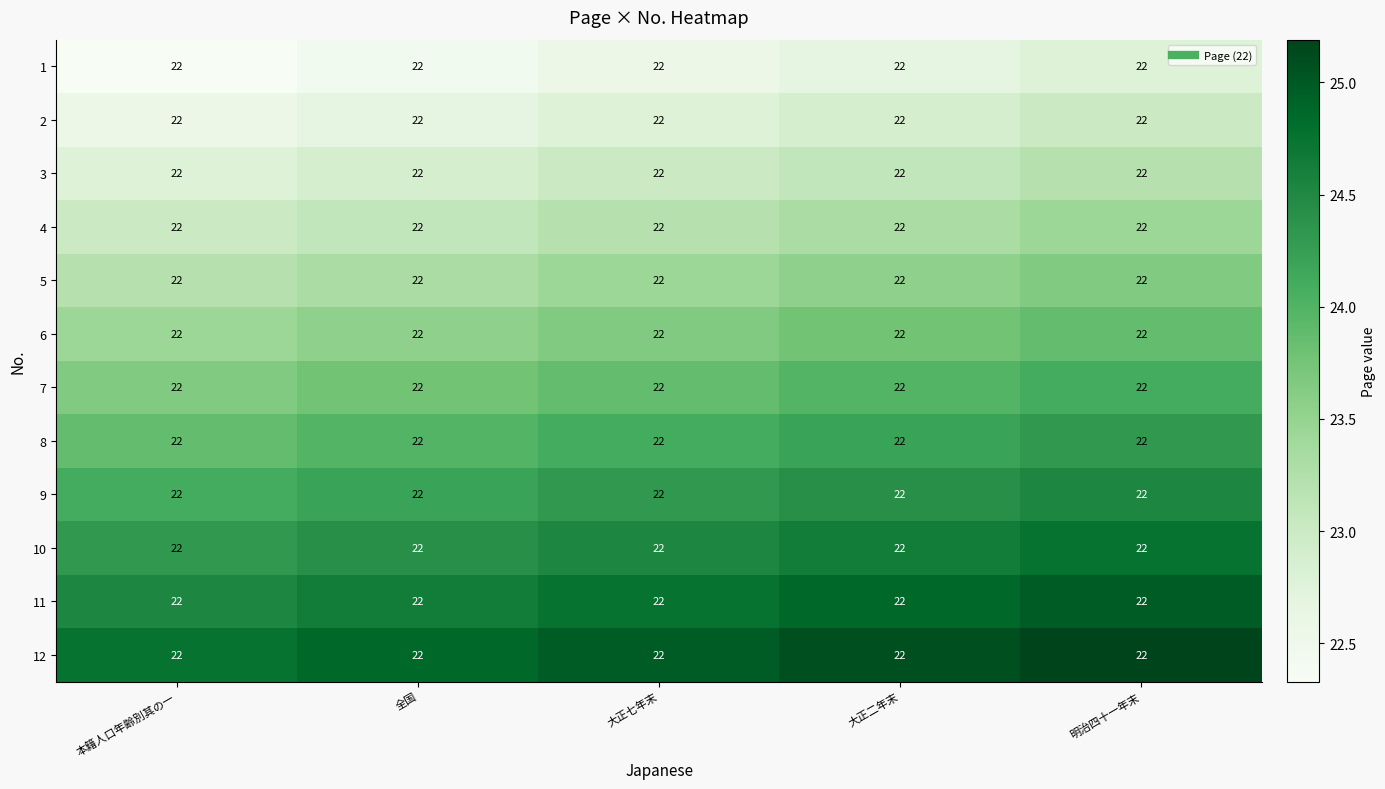

Is it true that 10 equals 24.6 at 大正二年末?

True